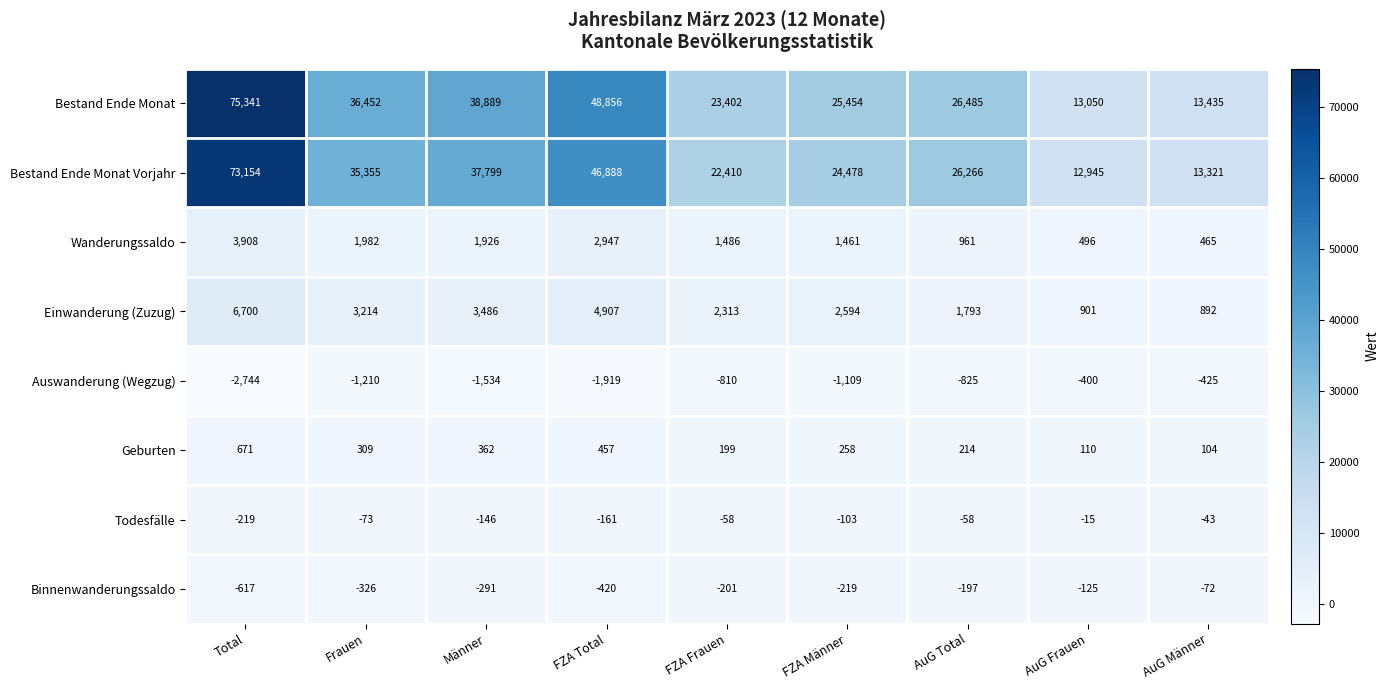

Which series has the largest total across all categories?

Bestand Ende Monat